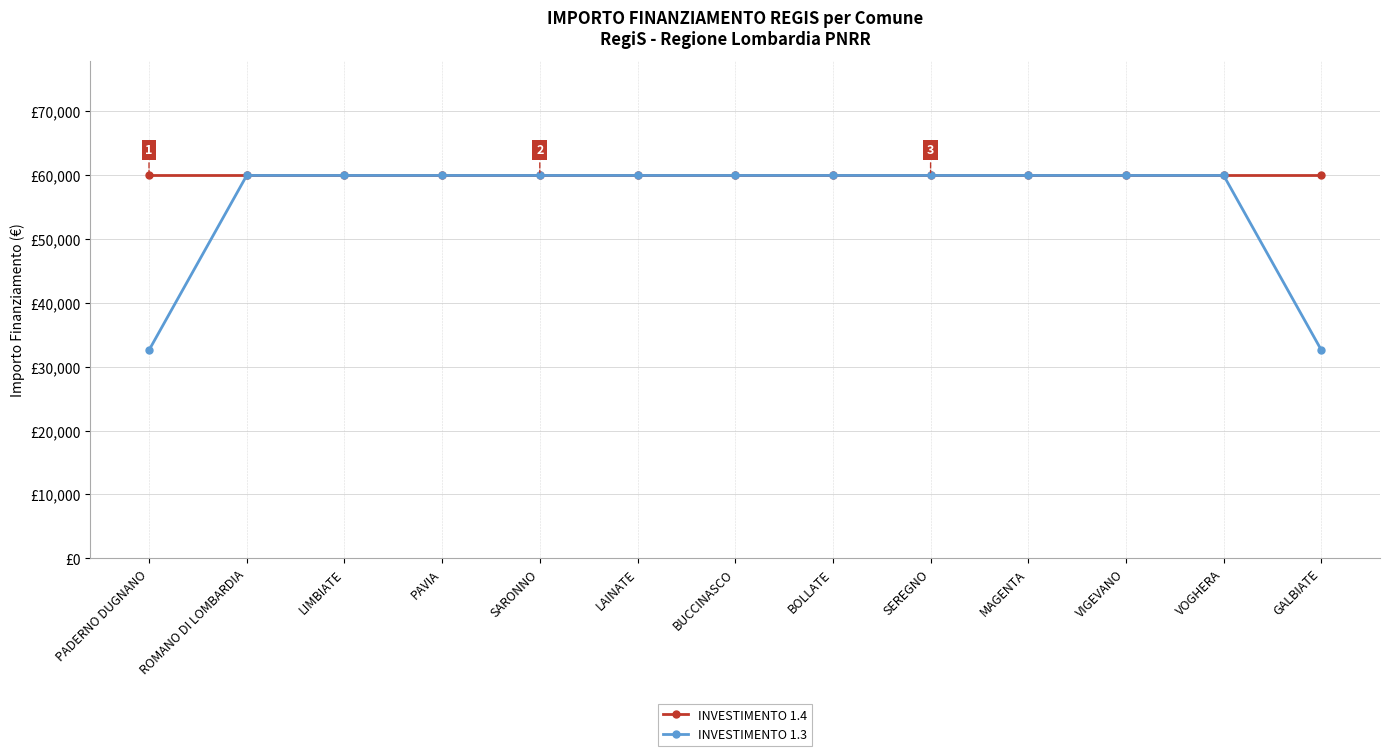

What is the total value across all series at SARONNO?

119932